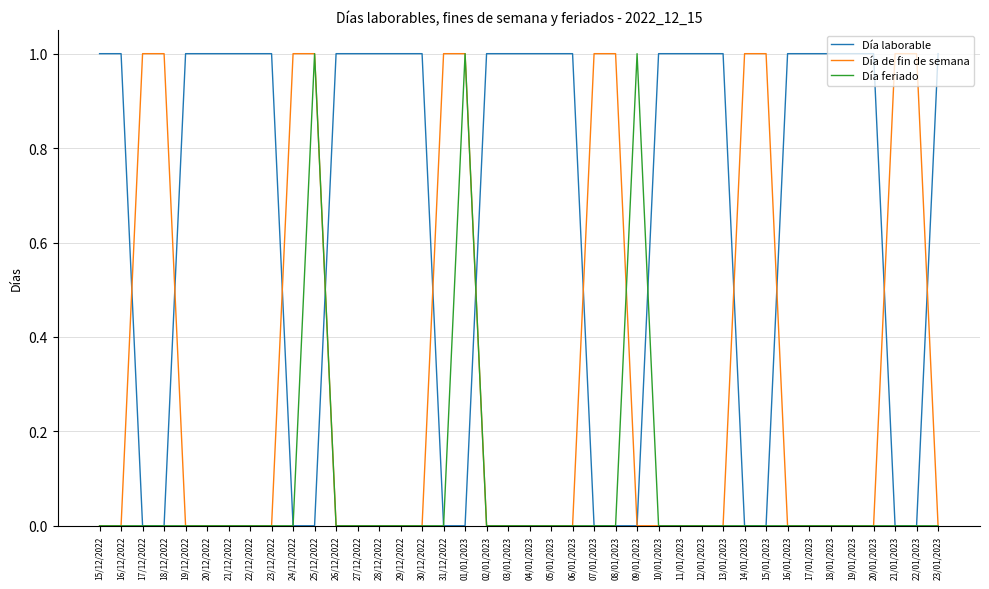

What position from the right is 26/12/2022?

29